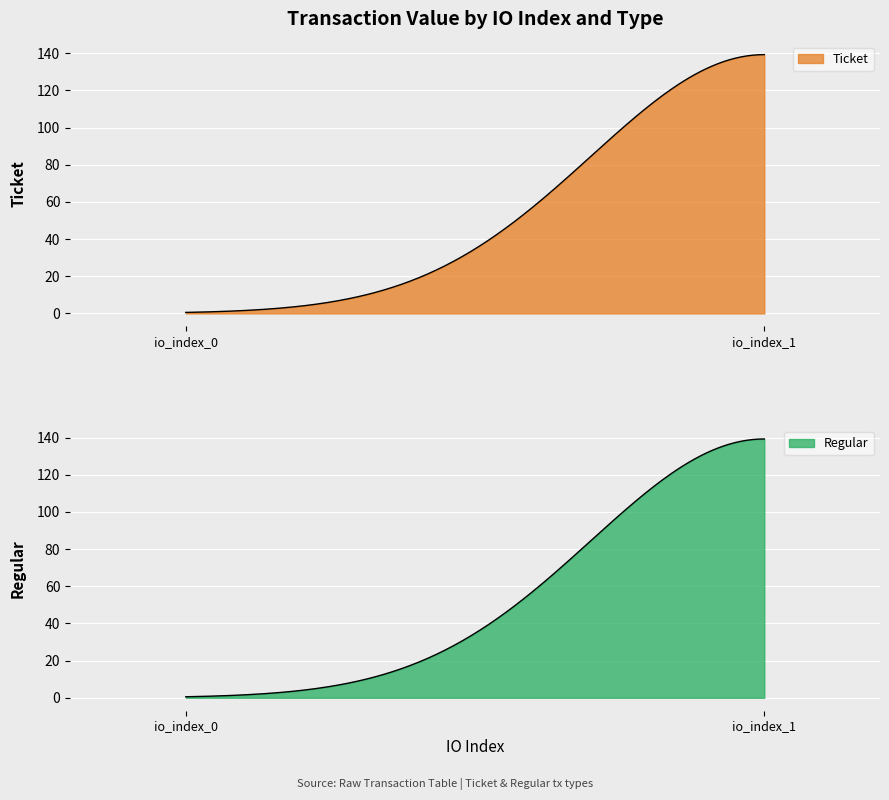

The value of Ticket at io_index_0 is 0.0. True or false?

True